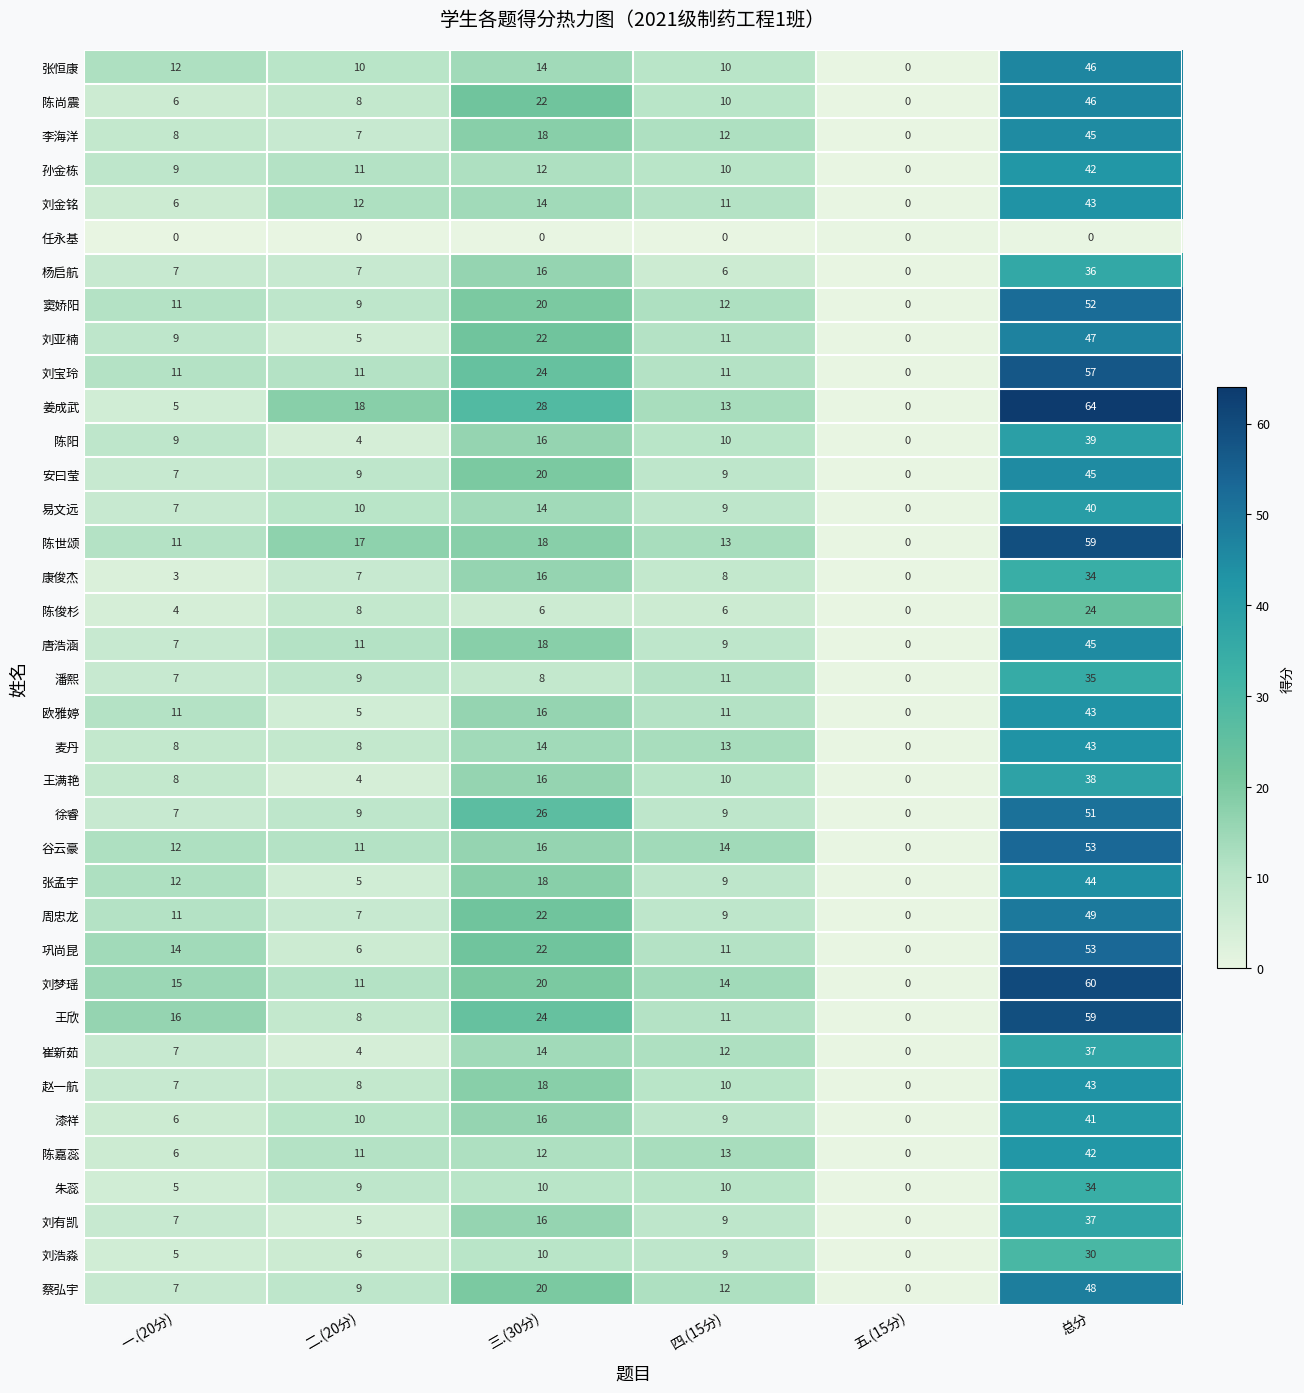

Which category has the highest value in the 周忠龙 series?

总分